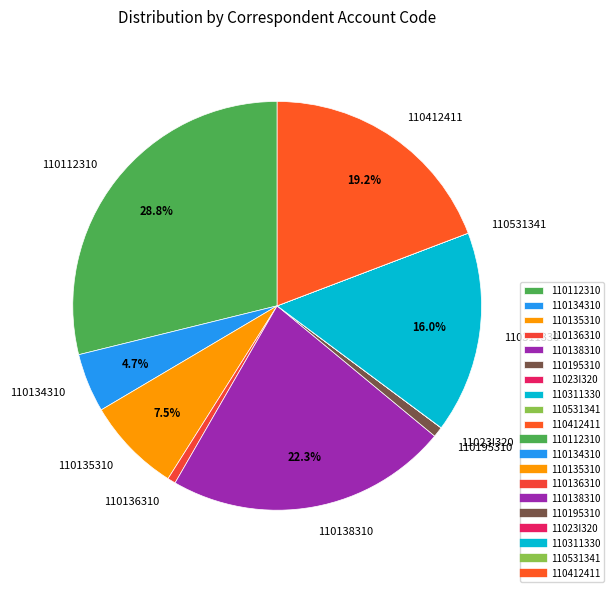

Which has a higher value, 110311330 or 110412411?

110412411